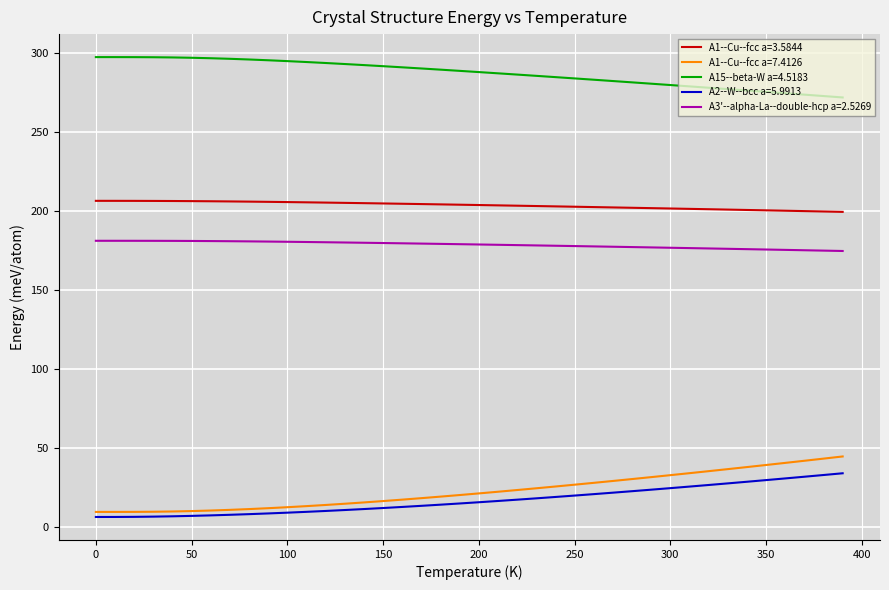

True or false: A1--Cu--fcc a=7.4126 and A2--W--bcc a=5.9913 cross at least once.

False